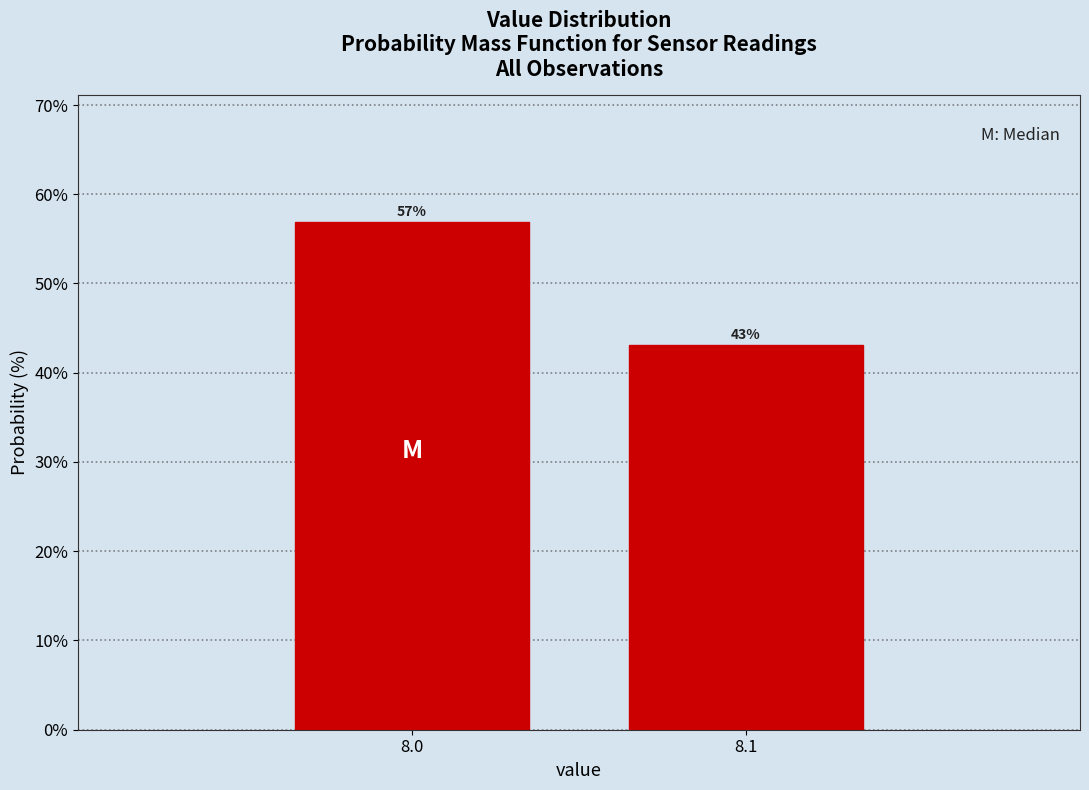

What is the value of the 2nd bar from the left?

43.1